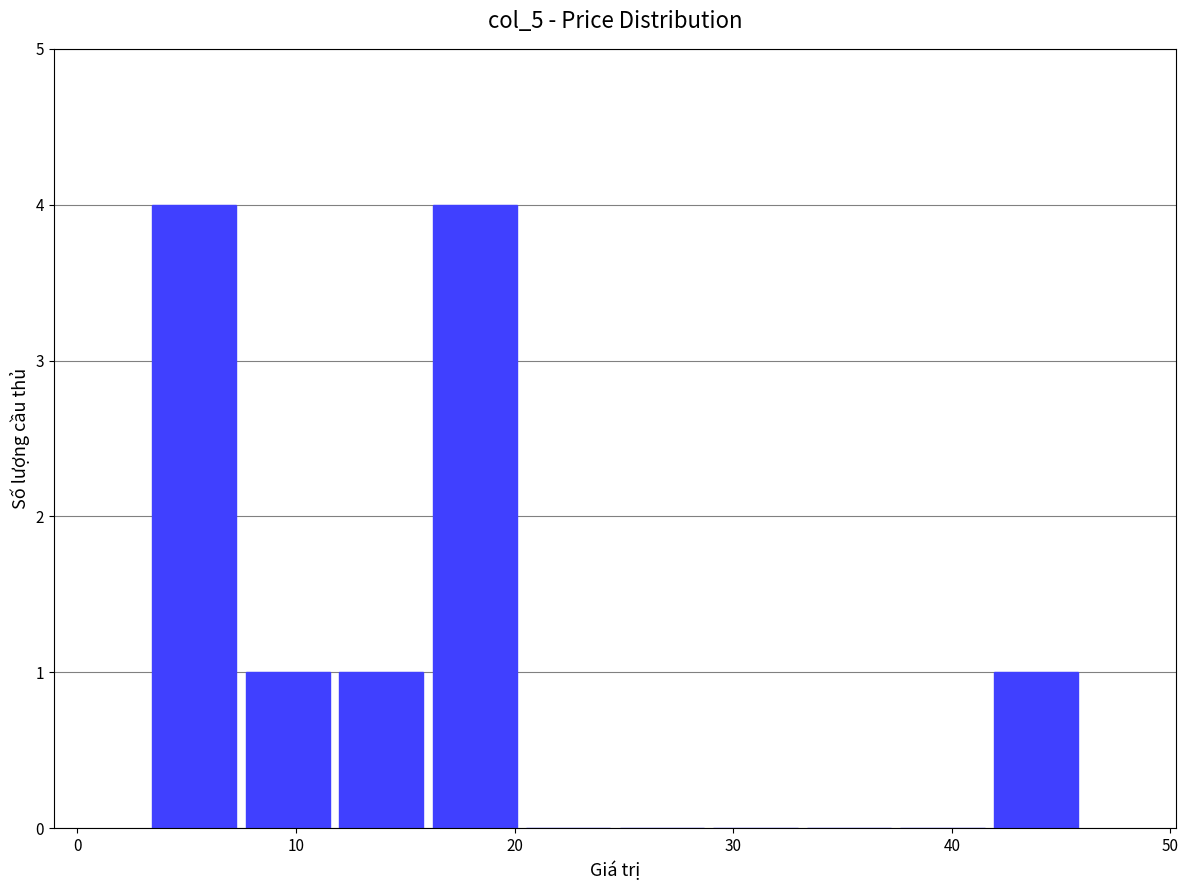

What is the height of the bar covering 3 to 7 on the x-axis? Neither the bar edges nor the heights are printed on the chart, so give them approximately, as read against the axes.

4